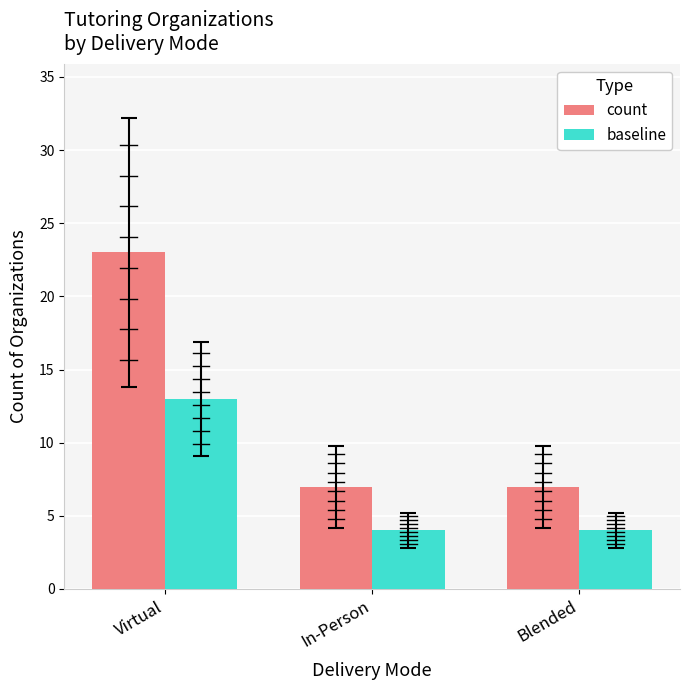

What is the minimum value for count?

7